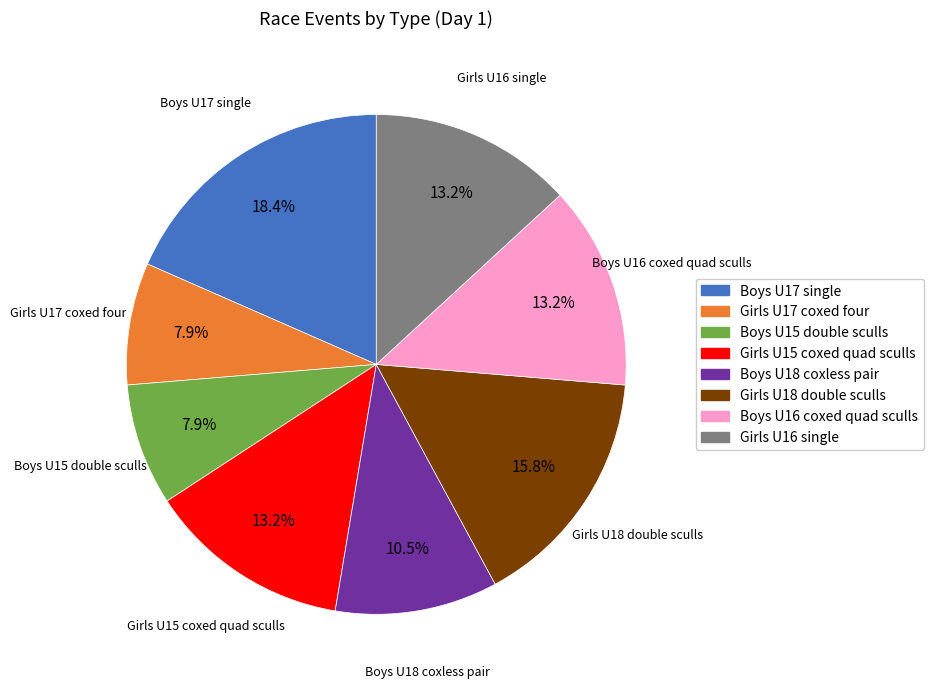

Does Girls U16 single represent more than half of the total?

No